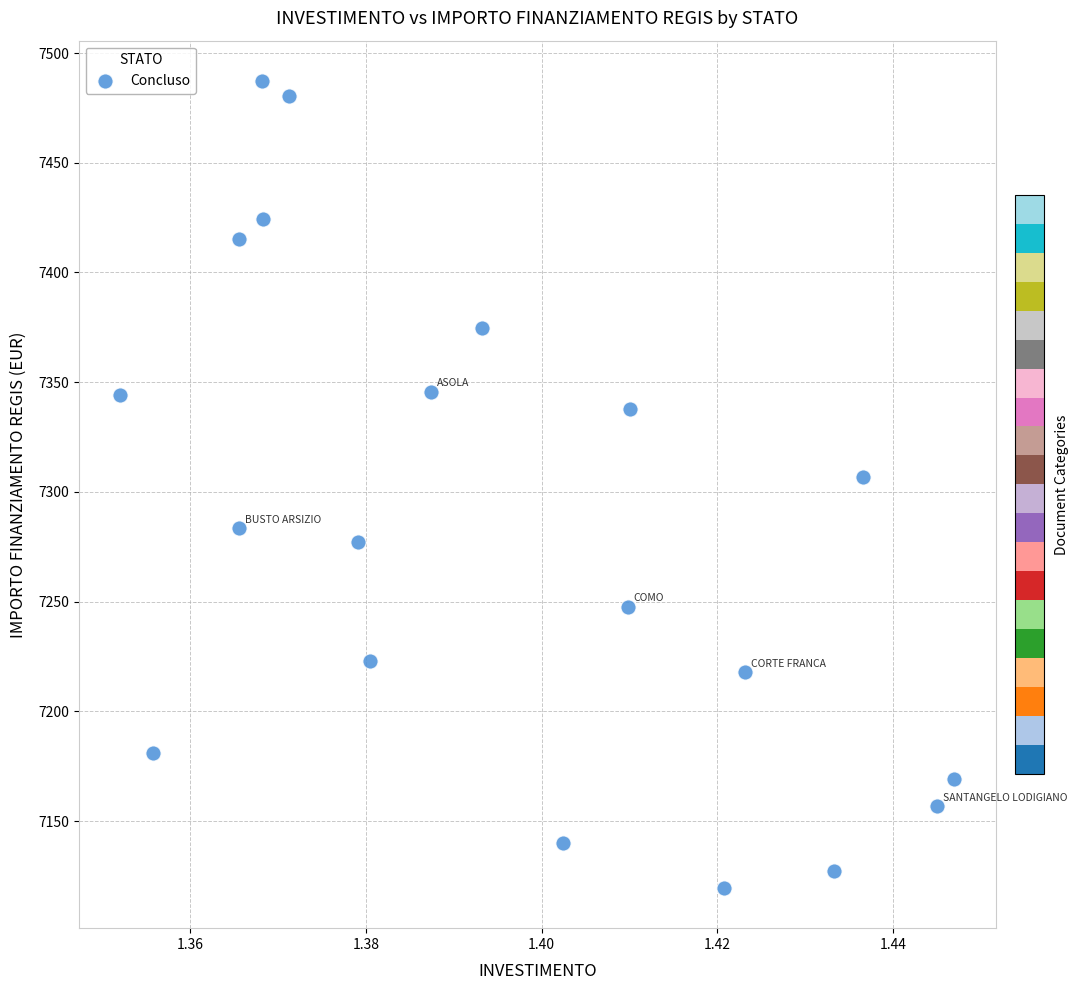

What is the range of Y values (max minus min)?

367.7